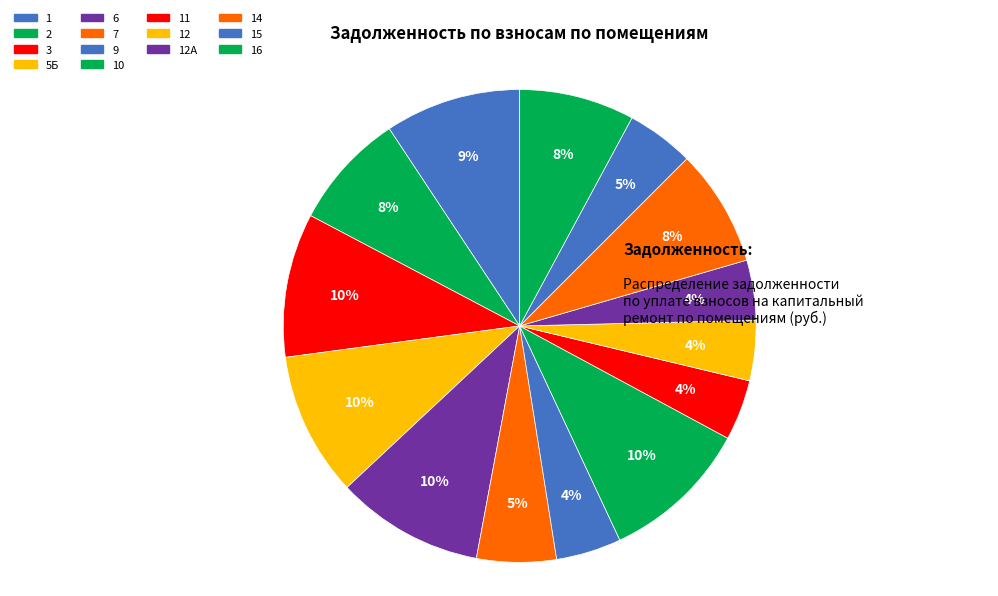

Which has a higher value, 15 or 16?

16